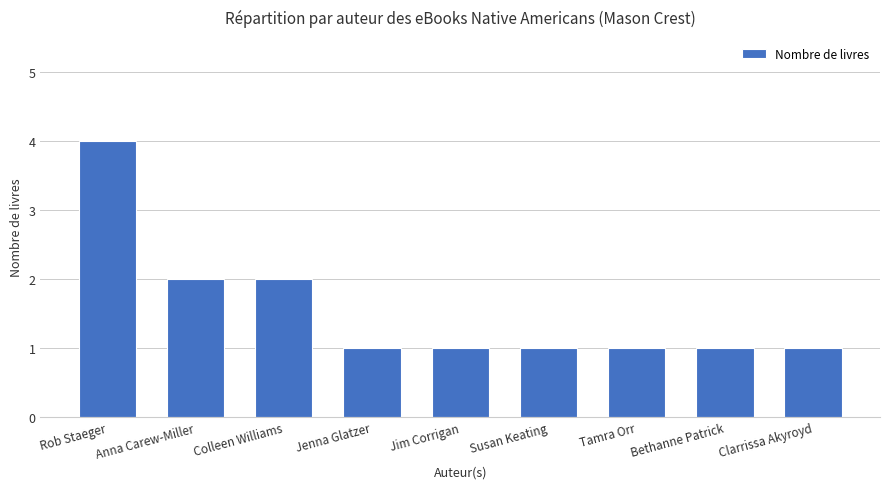

How many categories are shown in the chart?

9